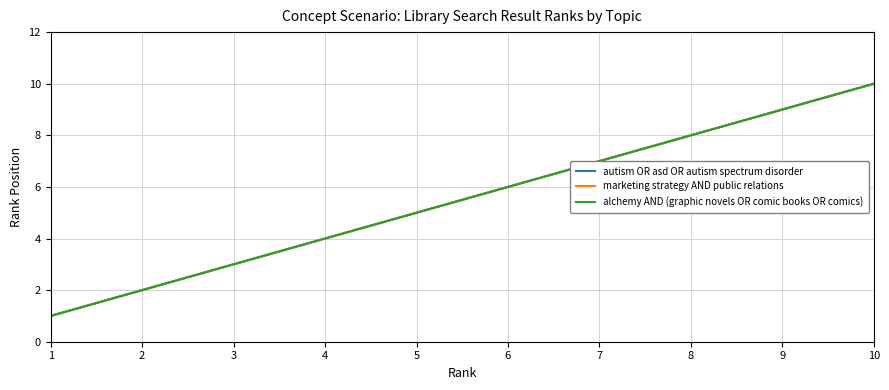

Does the chart display data point markers on the line(s)?

No